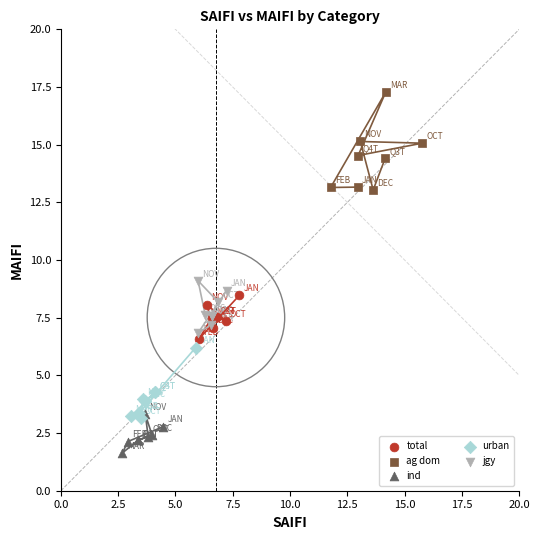

Which series reaches the minimum Y coordinate?

ind